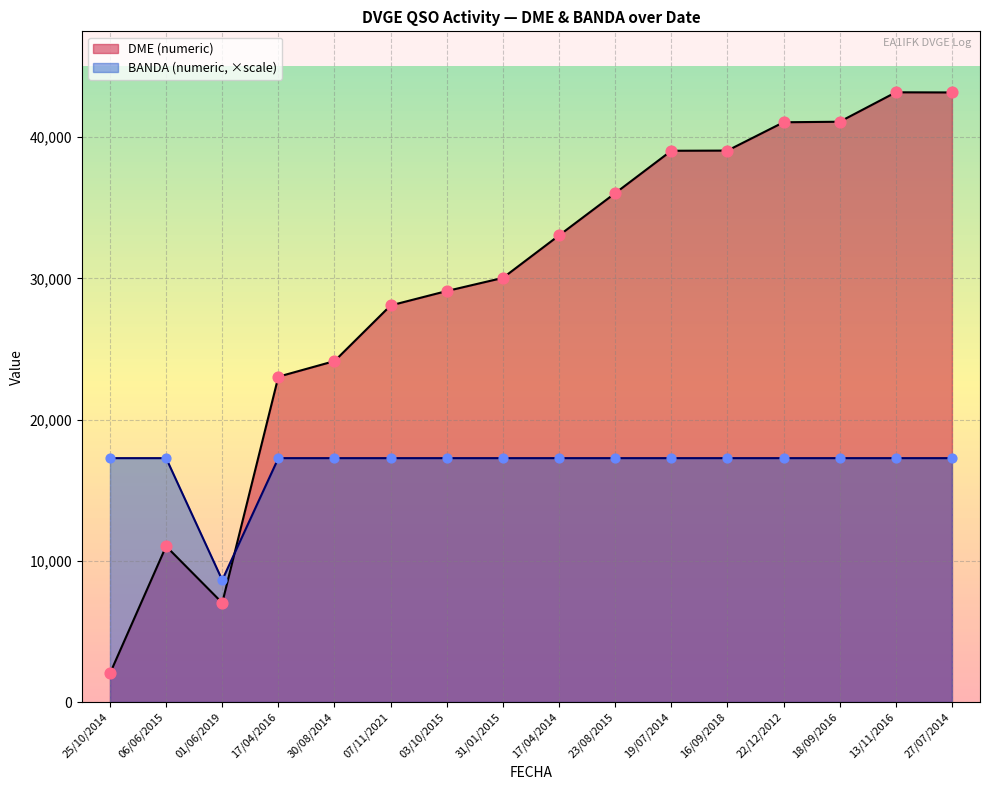

Which series has the widest spread of Y values?

DME (numeric)